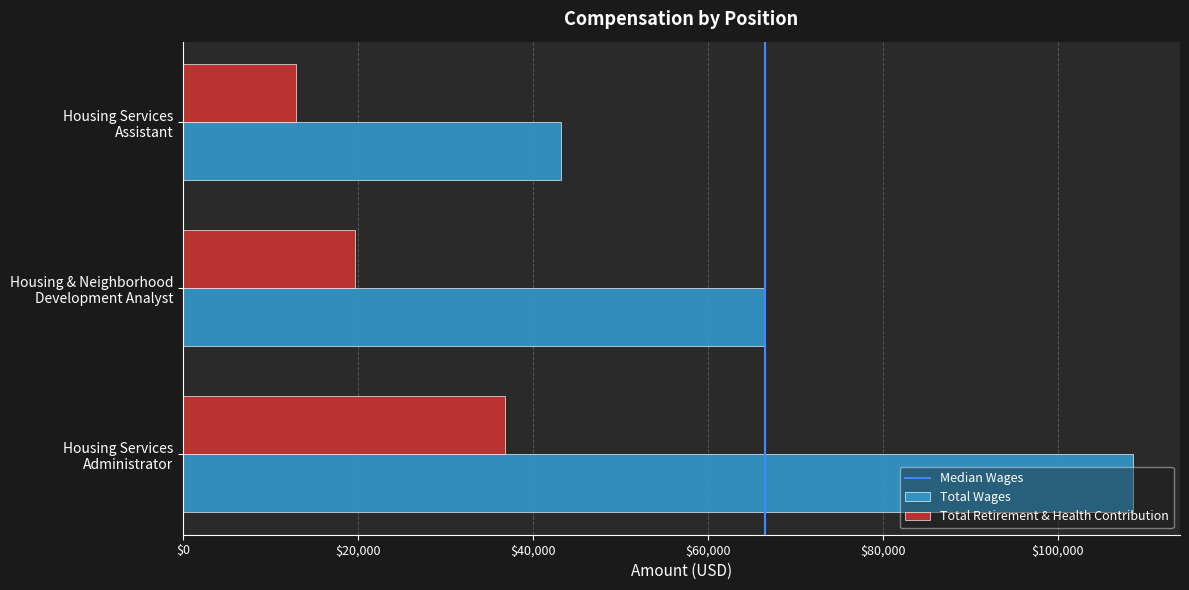

The Total Wages series shows 44455 at Housing & Neighborhood
Development Analyst. True or false?

False